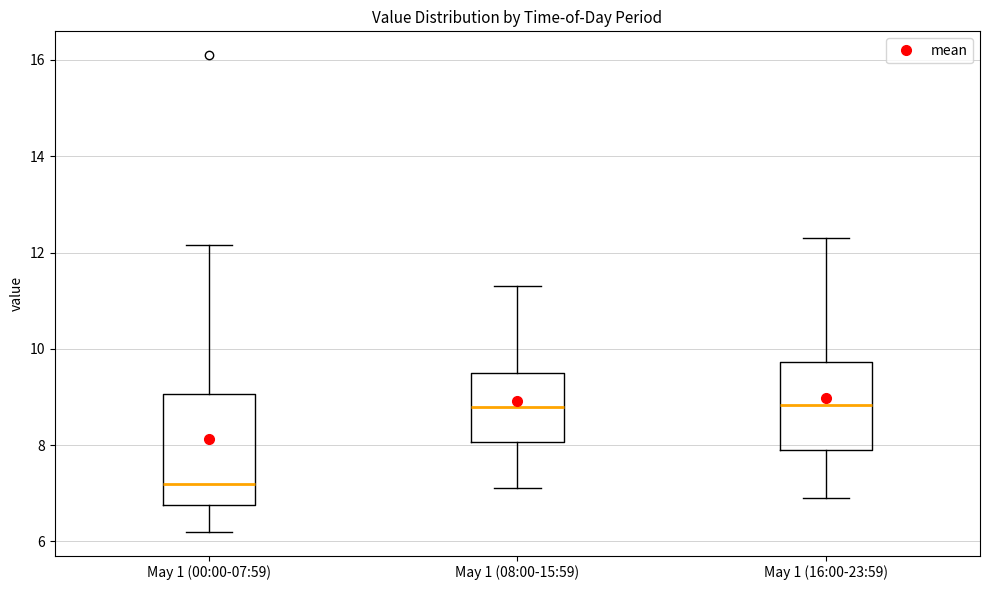

Reading left to right, read every box against the y-axis: the position of its median line, the range the box covers, and the ends of its whiskers. The values are not printed on the chart, so give them approximately, as read against the axis.

May 1 (00:00-07:59): median 7.2, box 6.8 to 9.0, whiskers 6.2 to 12.2
May 1 (08:00-15:59): median 8.8, box 8.0 to 9.4, whiskers 7.2 to 11.4
May 1 (16:00-23:59): median 8.8, box 7.8 to 9.8, whiskers 7.0 to 12.4